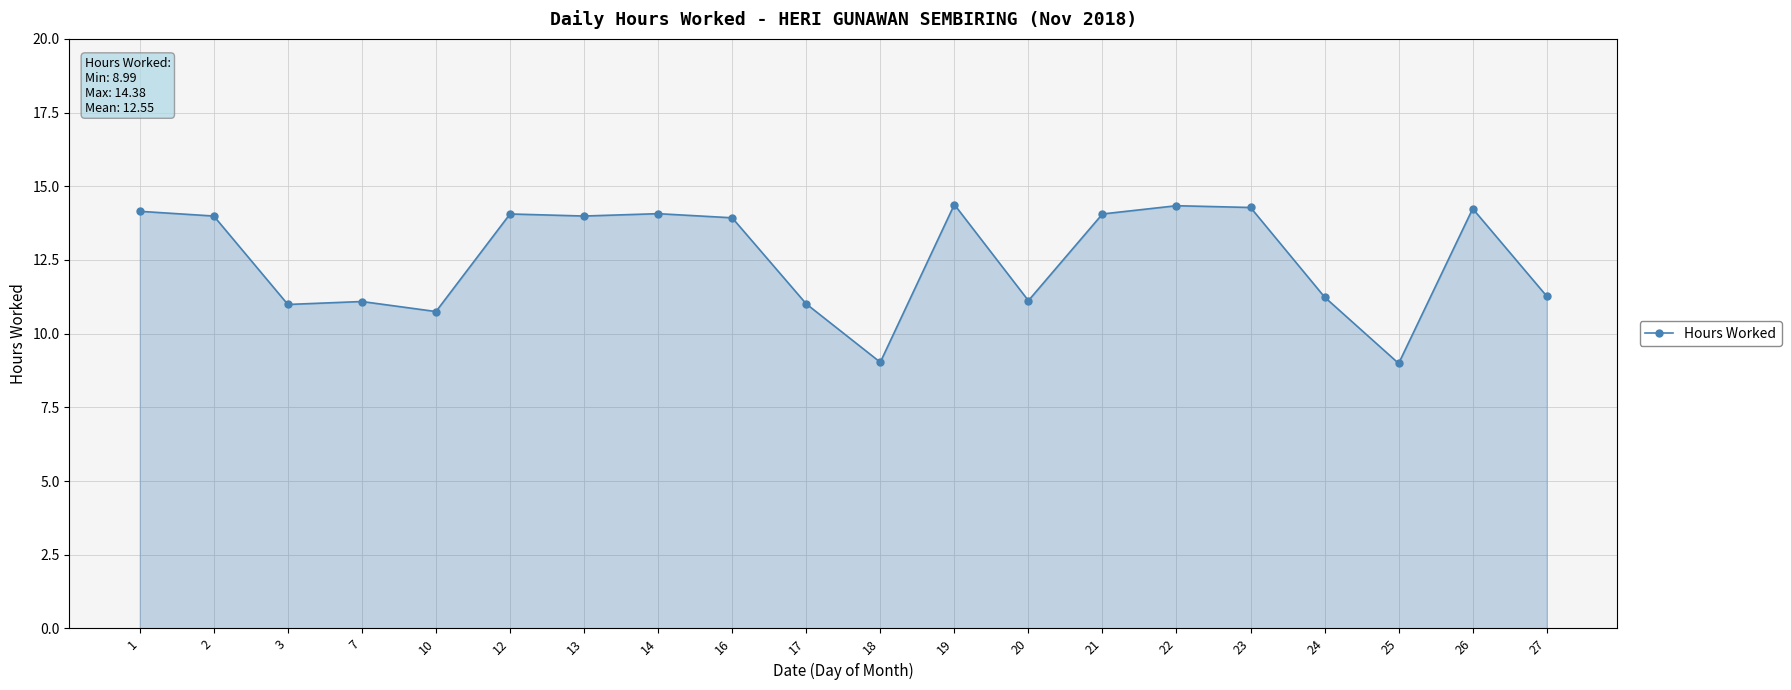

Does the chart display data point markers on the line(s)?

Yes